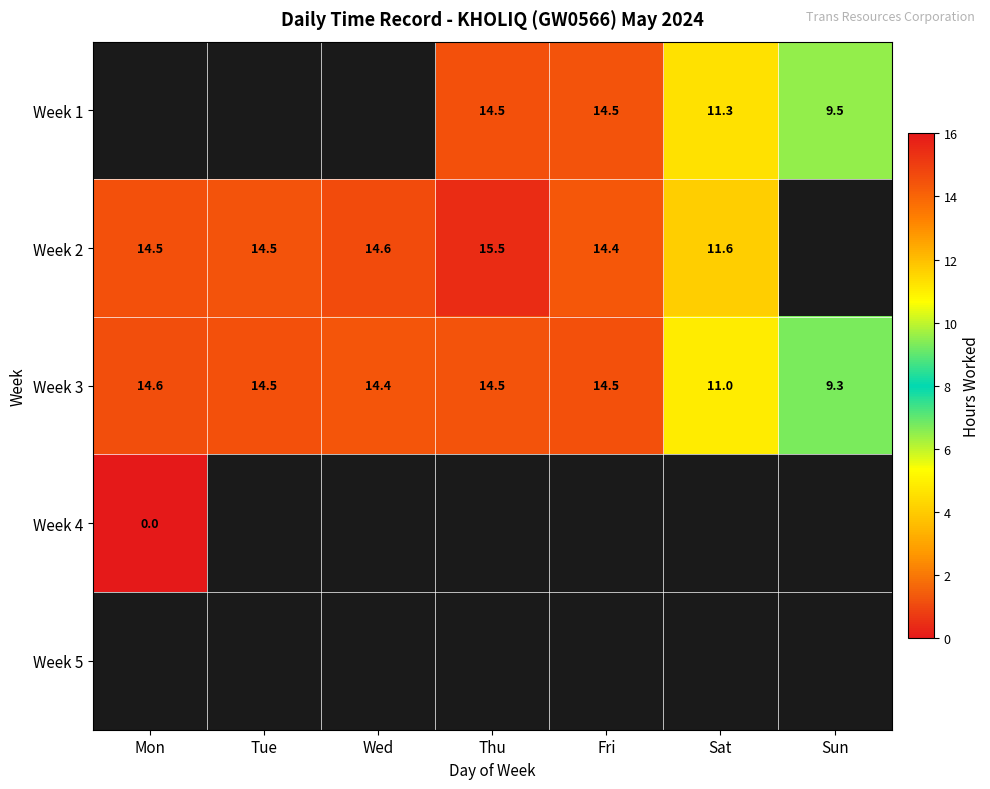

Where does the Week 3 series first go above 14?

Mon